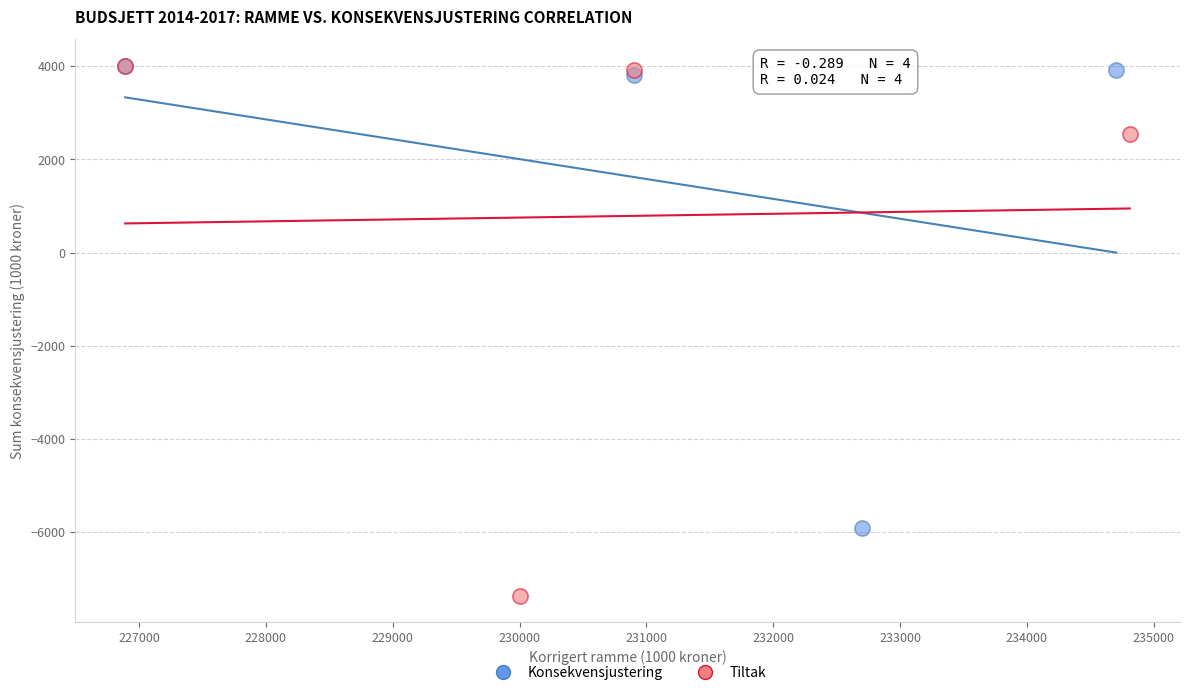

Which series reaches the minimum Y coordinate?

Tiltak